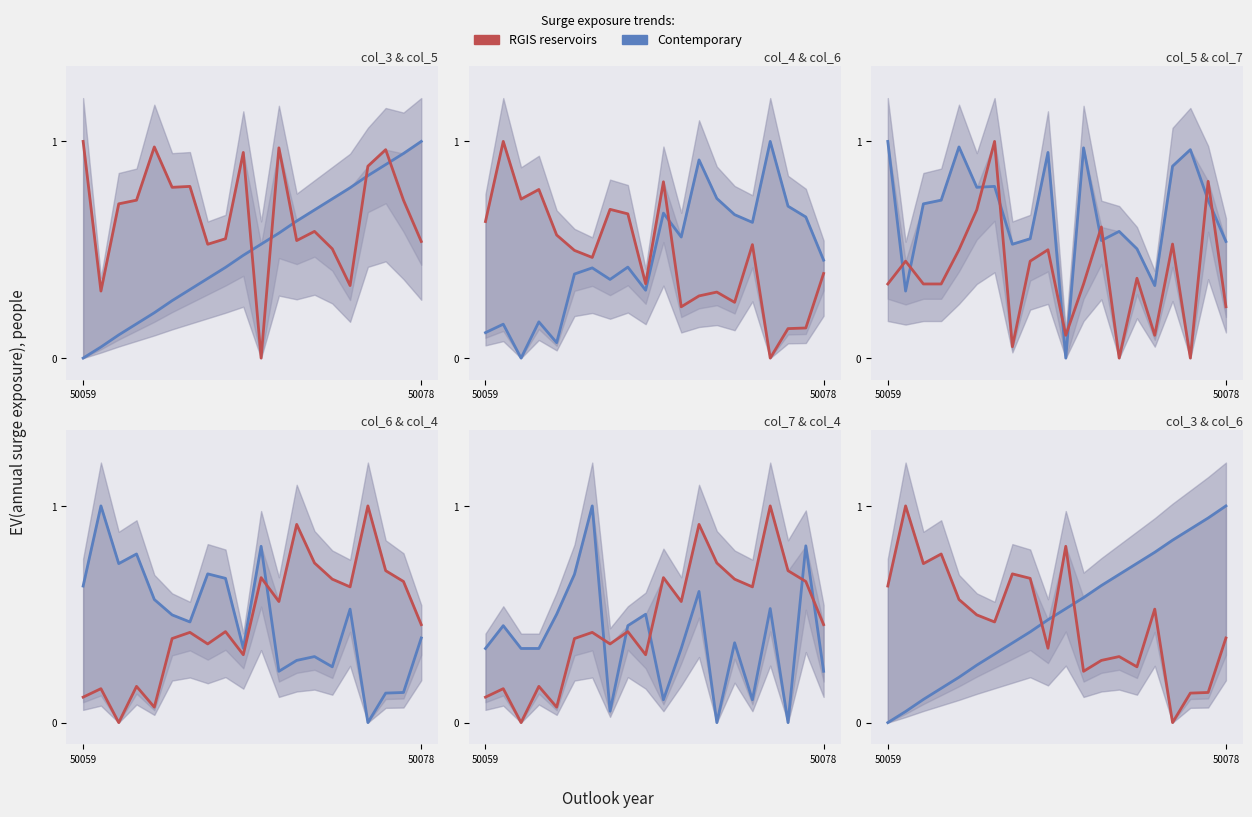

Where is the first local minimum for RGIS reservoirs?

2